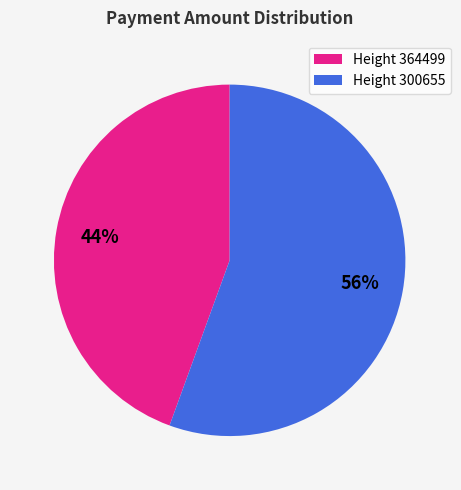

To the nearest percent, what is the average slice percentage?

50%